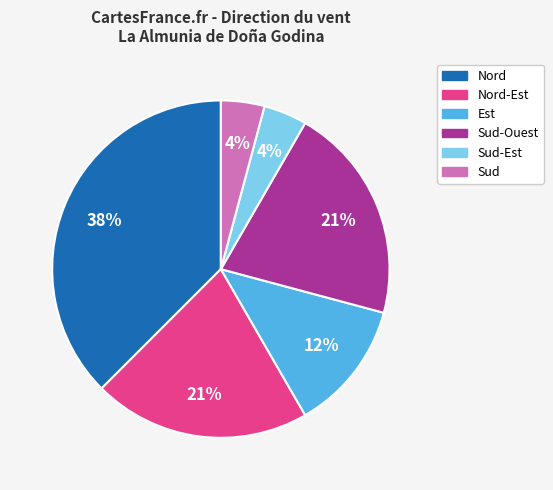

To the nearest percent, what is the average slice percentage?

17%